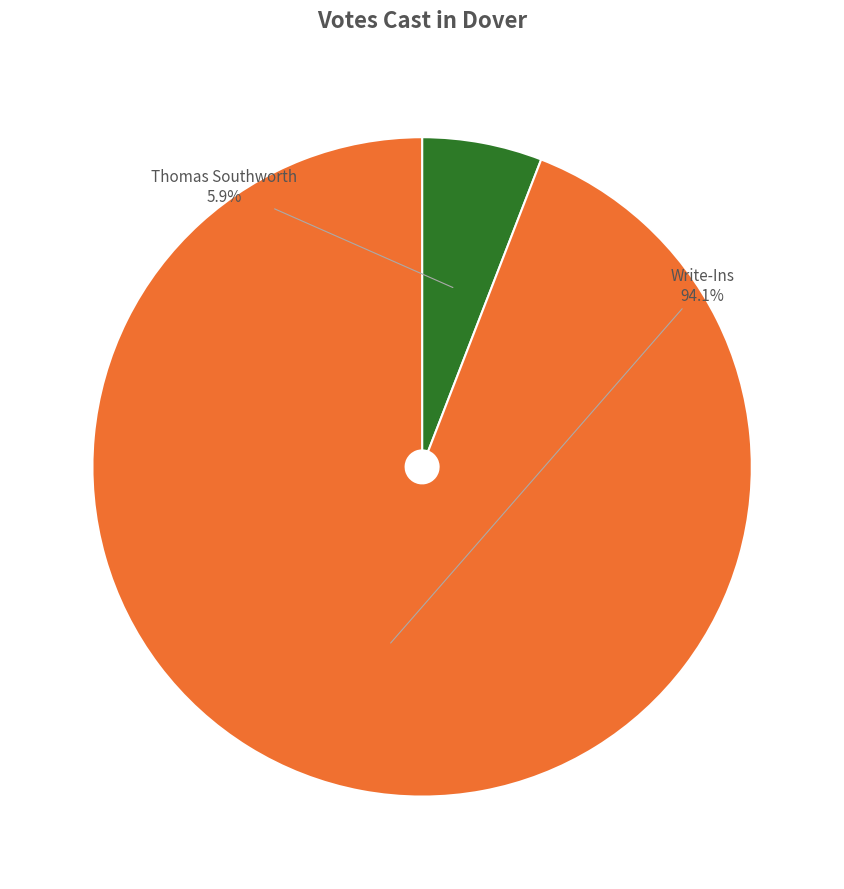

Which has a higher value, Thomas Southworth or Write-Ins?

Write-Ins